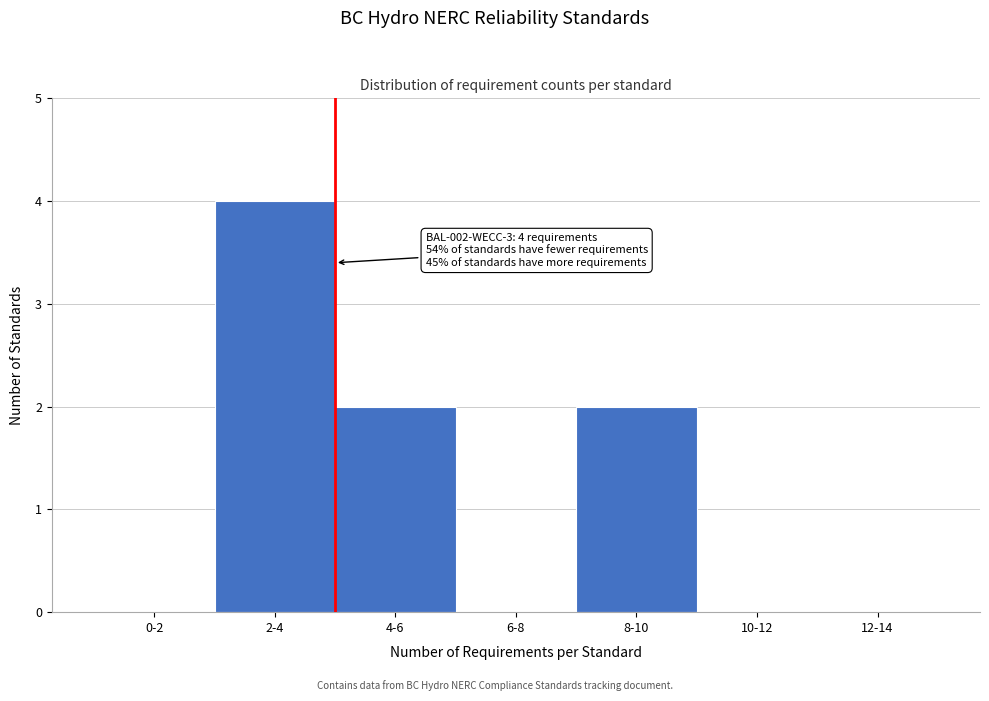

Reading left to right, what are all the values shown in this chart?

0-2=0	2-4=4	4-6=2	6-8=0	8-10=2	10-12=0	12-14=0